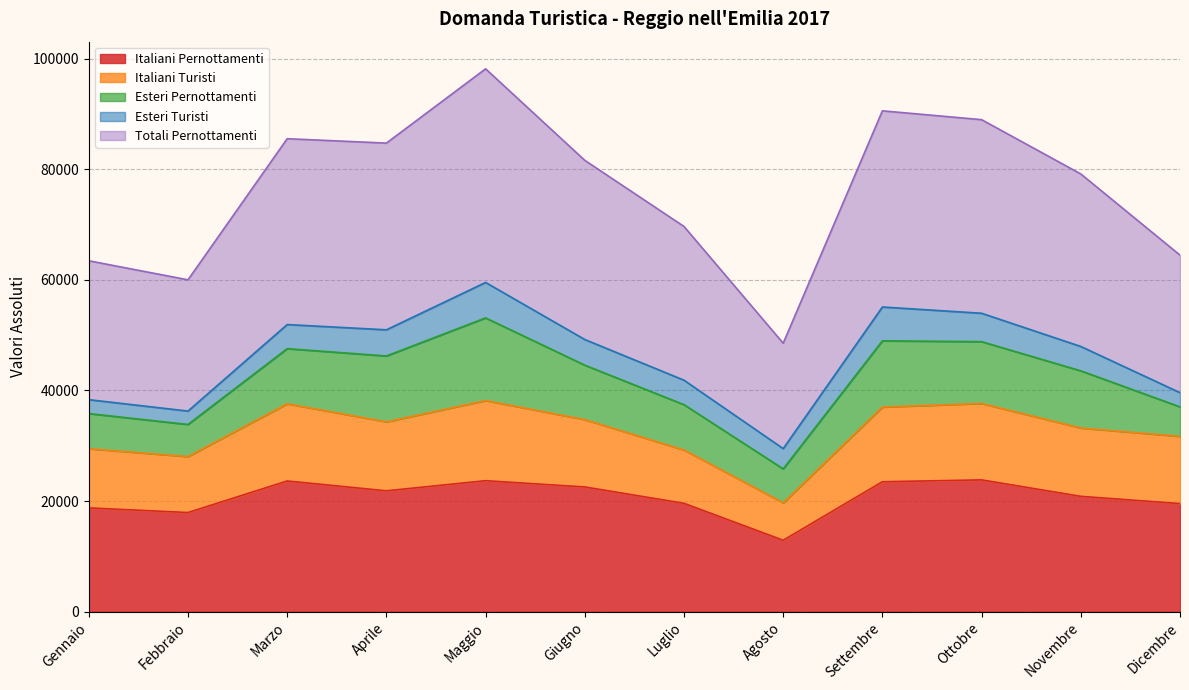

What is the label of the 4th point from the right?

Settembre